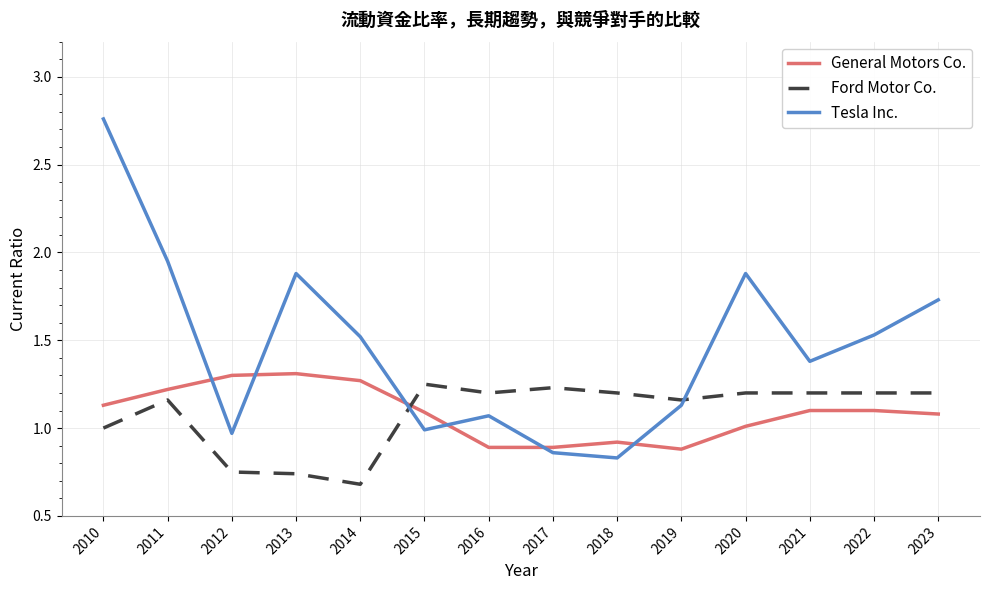

How many Ford Motor Co. values are between 1 and 2?

11